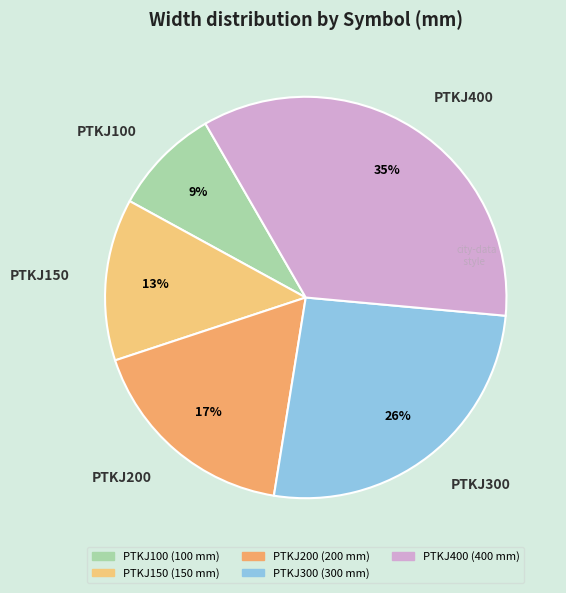

To the nearest percent, what is the combined percentage of PTKJ400 and PTKJ150?

48%